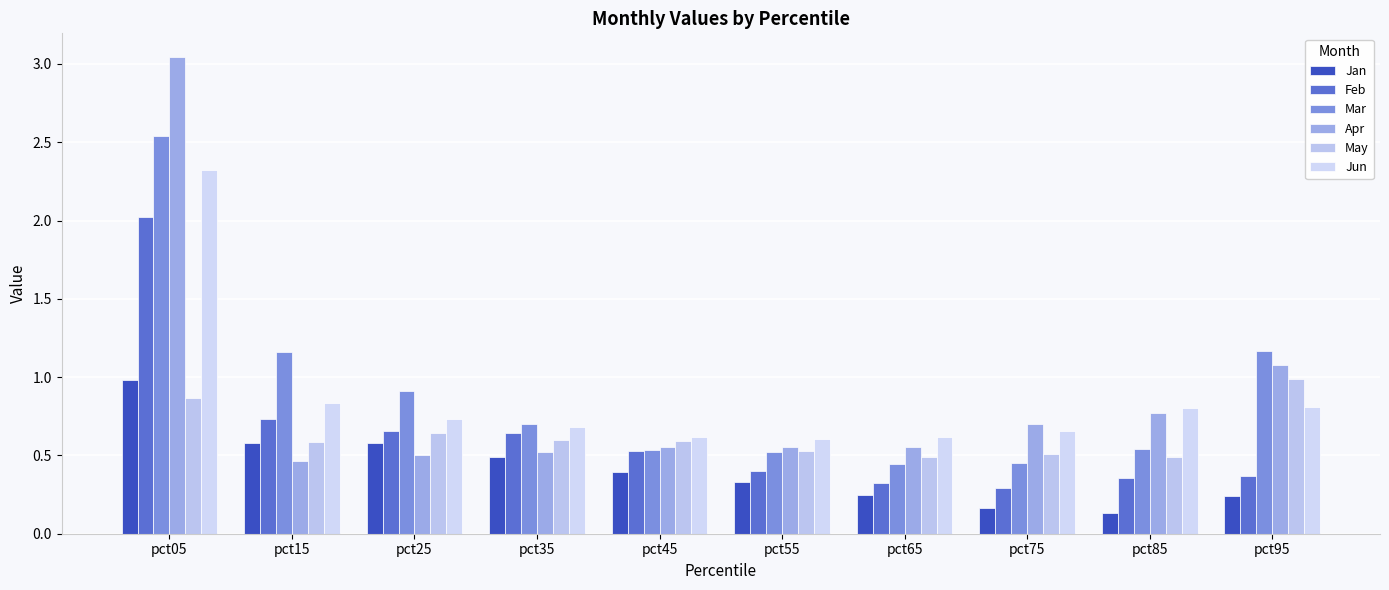

True or false: May has a value of 0.6 at pct15.

True